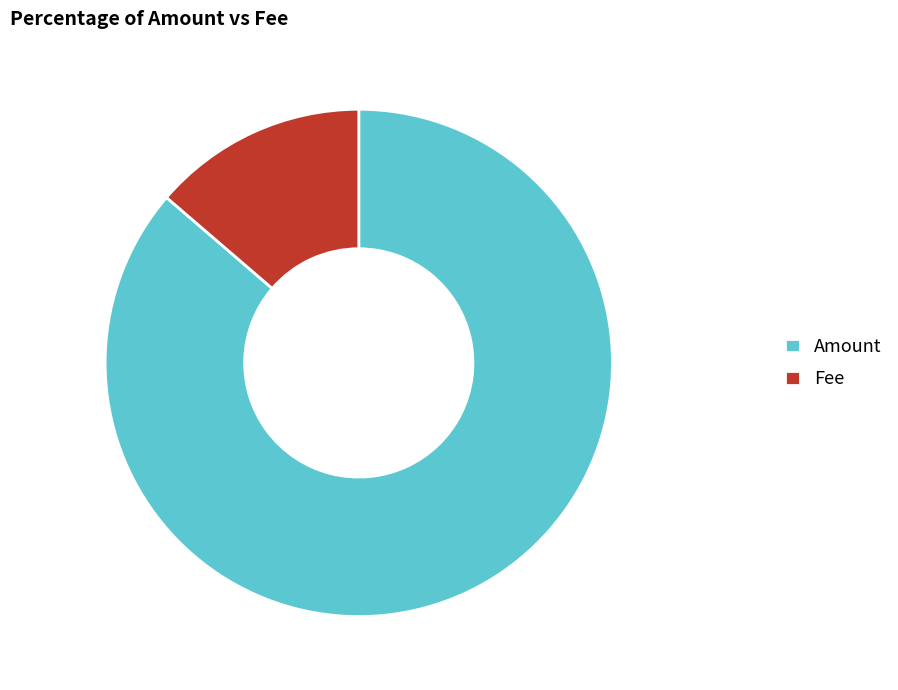

Rank the categories by value from lowest to highest.

Fee, Amount